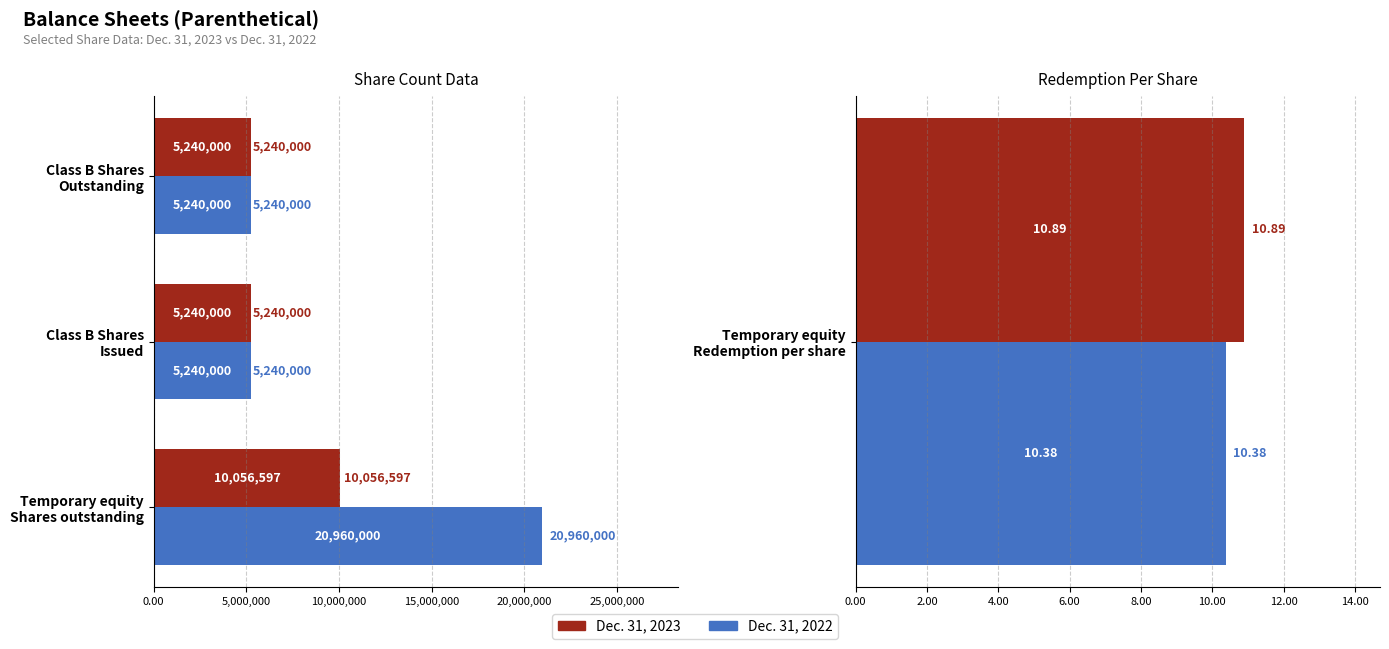

Which series has the largest total across all categories?

Dec. 31, 2022